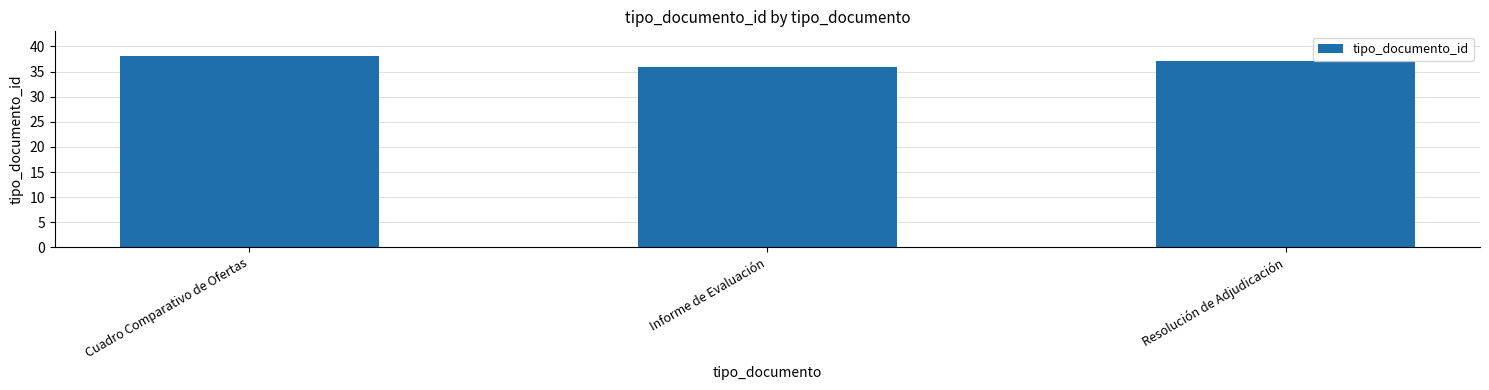

List the labels in order of value, smallest first.

Informe de Evaluación, Resolución de Adjudicación, Cuadro Comparativo de Ofertas